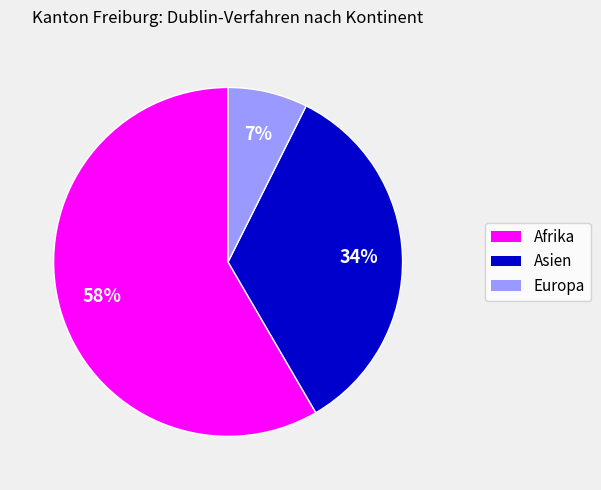

Is Afrika the majority of the pie?

Yes